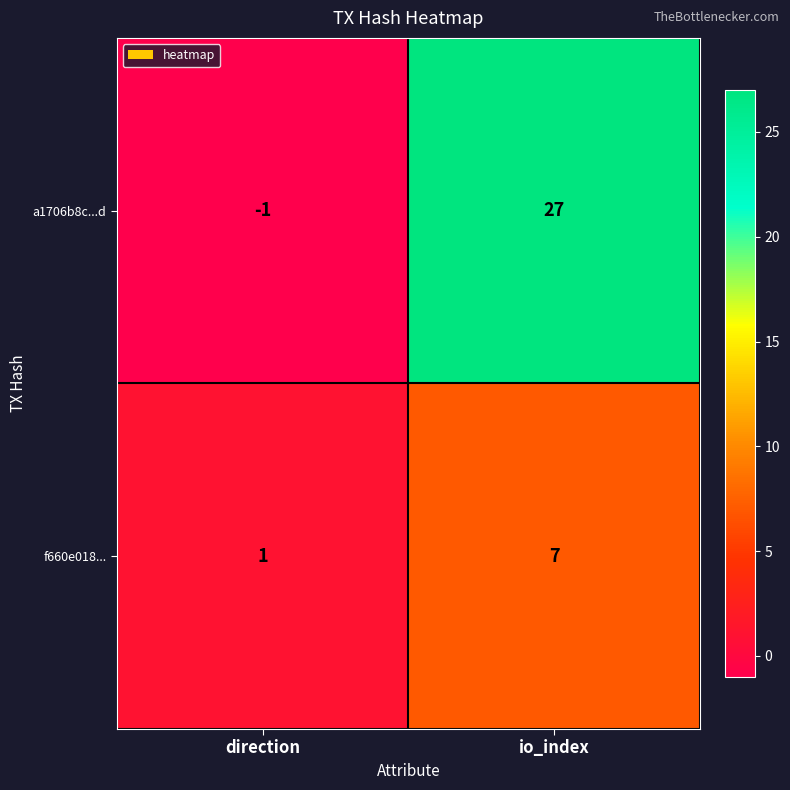

What is the greatest value displayed?

27